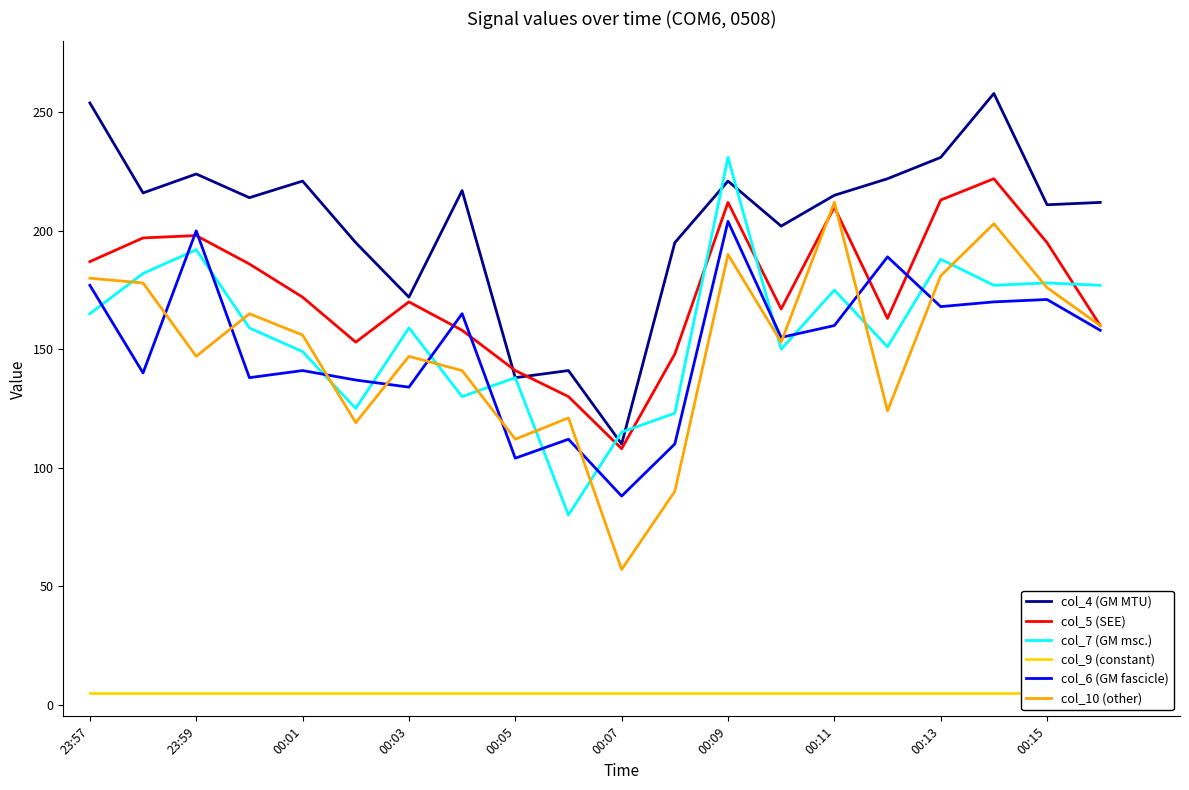

True or false: col_6 (GM fascicle) and col_4 (GM MTU) intersect in this chart.

False